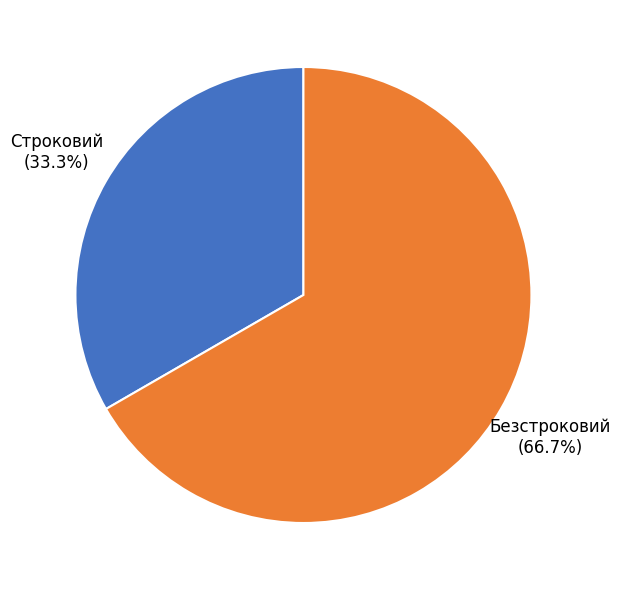

Rank the categories by value from lowest to highest.

Строковий, Безстроковий